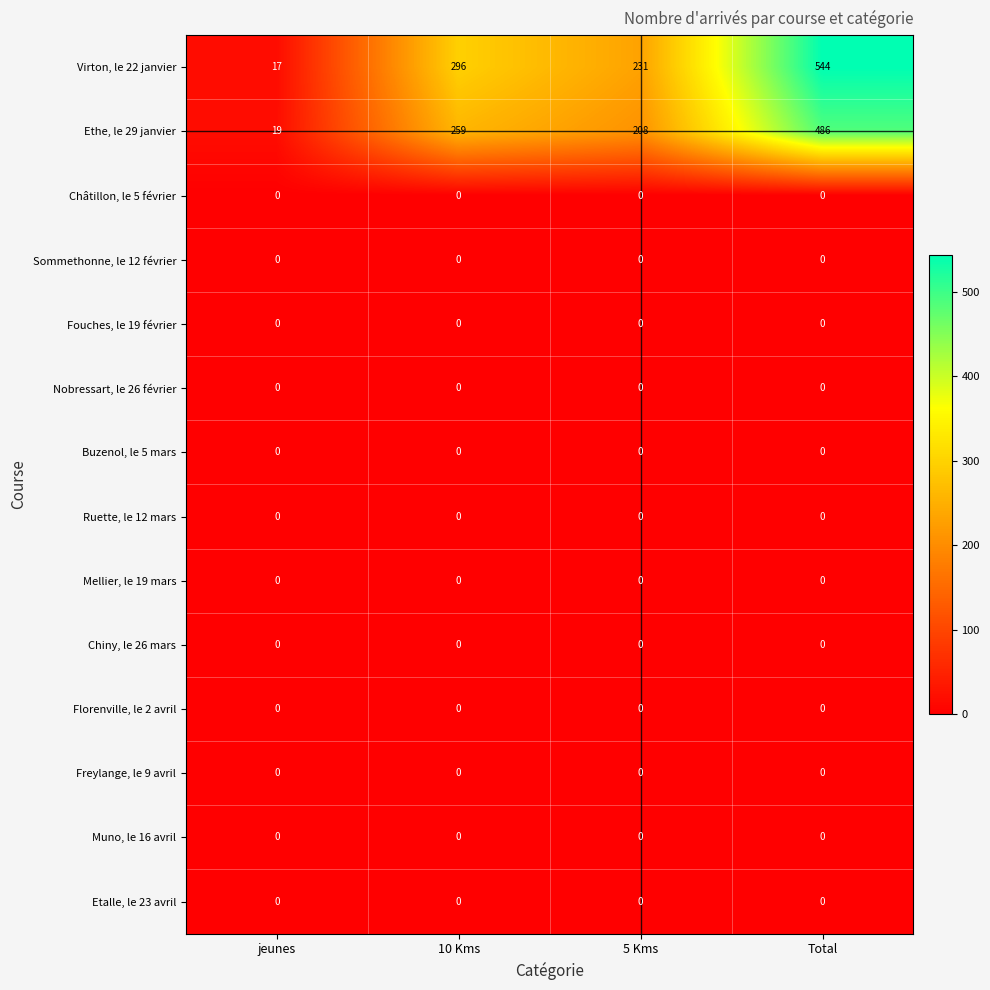

The value of Ruette, le 12 mars at jeunes is 0. True or false?

True